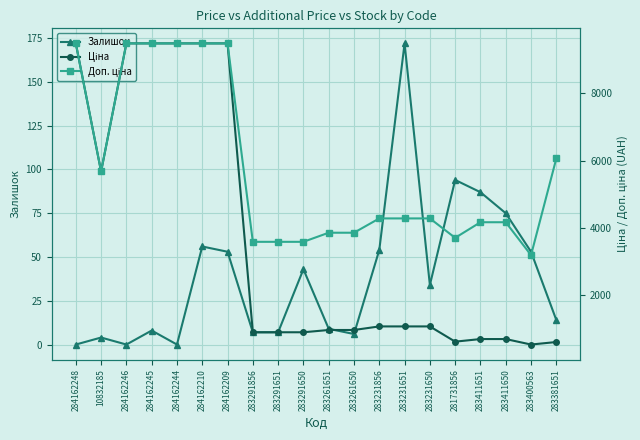

Is it true that Ціна equals 694.3 at 283411650?

True